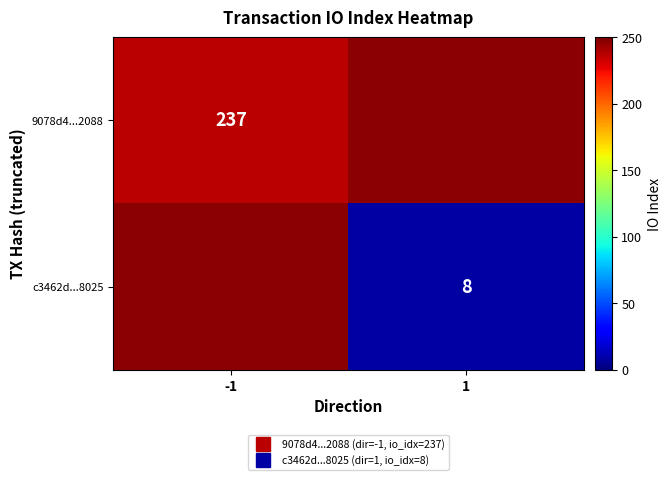

List the series in order of their peak value, lowest first.

9078d4...2088, c3462d...8025